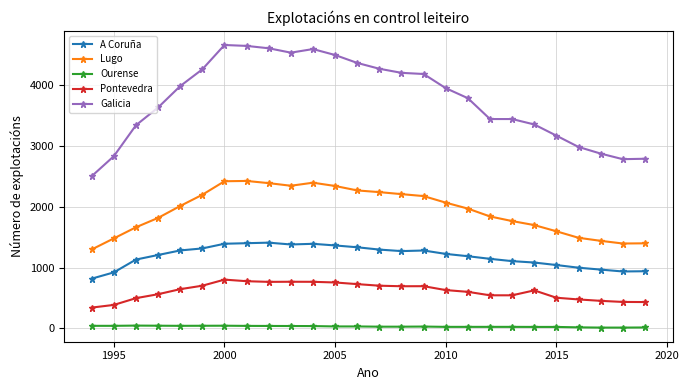

What is the sum of all Ourense values?

843